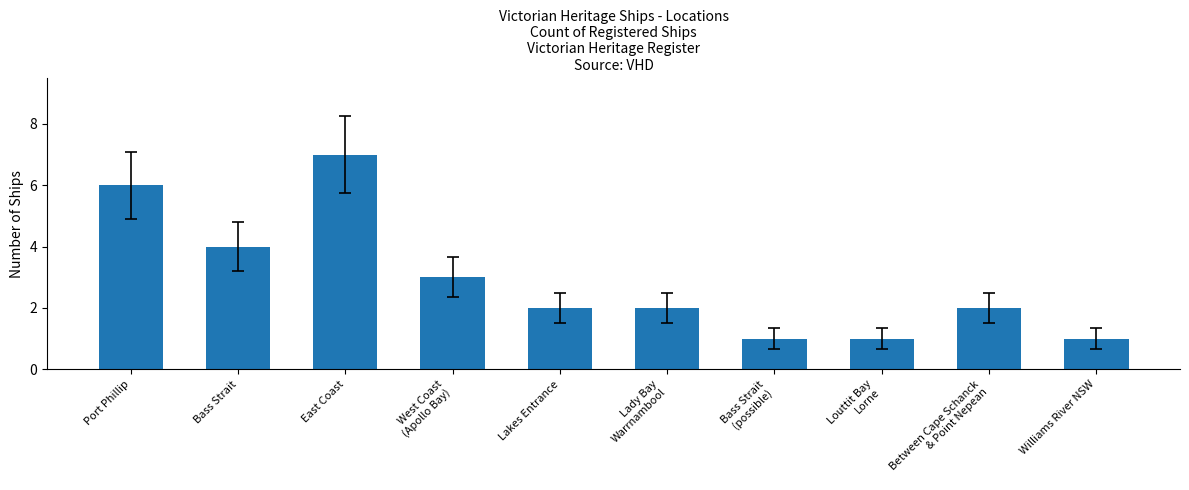

Reading left to right, list all the values displayed in this chart.

6	4	7	3	2	2	1	1	2	1